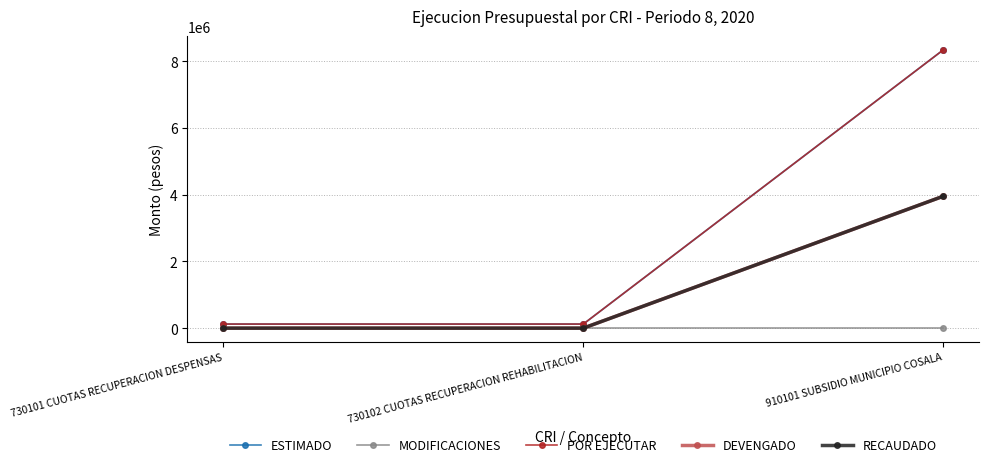

Which series has the largest range (max minus min)?

ESTIMADO